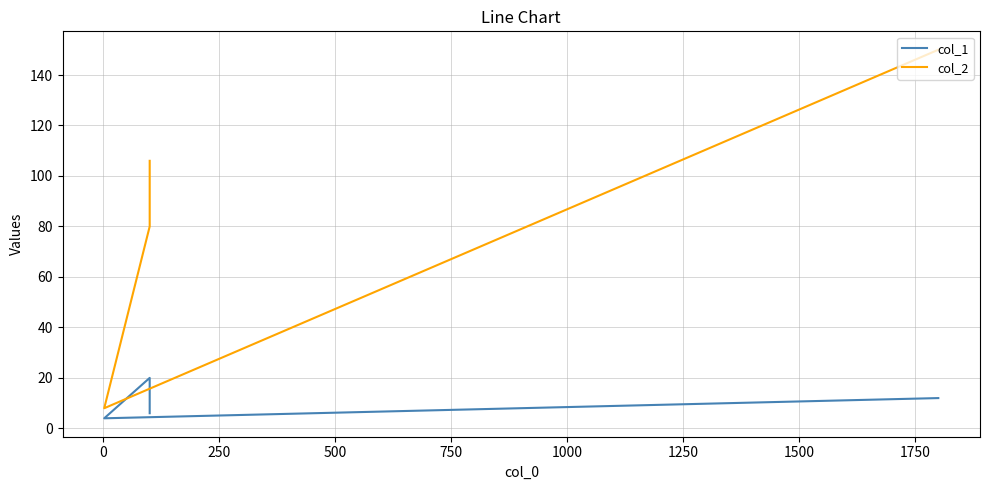

What is the sum of all col_1 values?

42.0